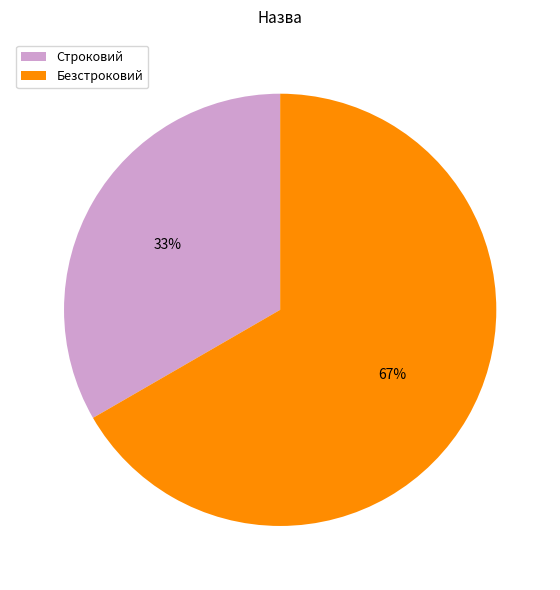

To the nearest percent, what is the average slice percentage?

50%